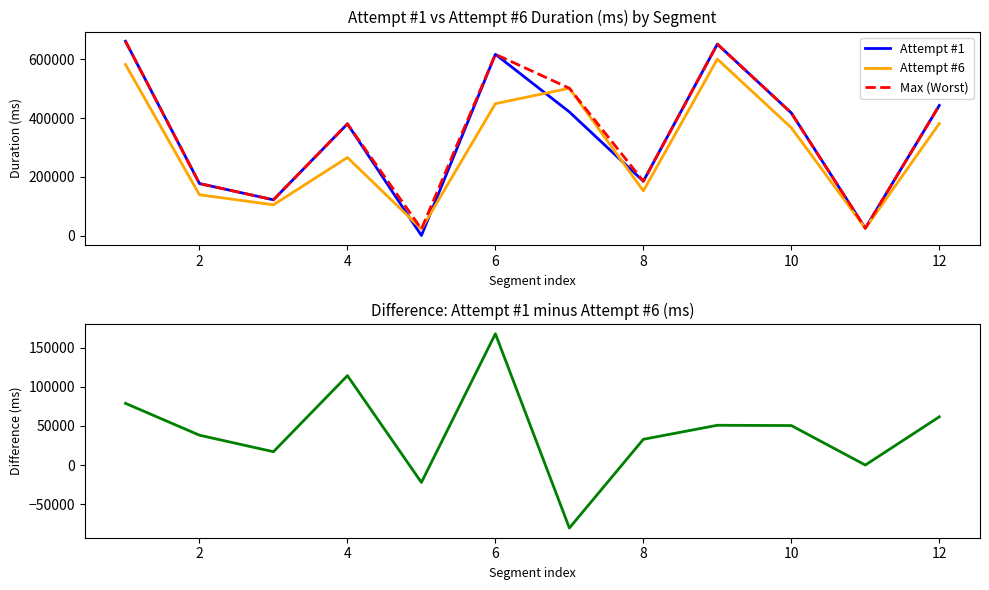

How many interior local peaks does the Max (Worst) series have?

3